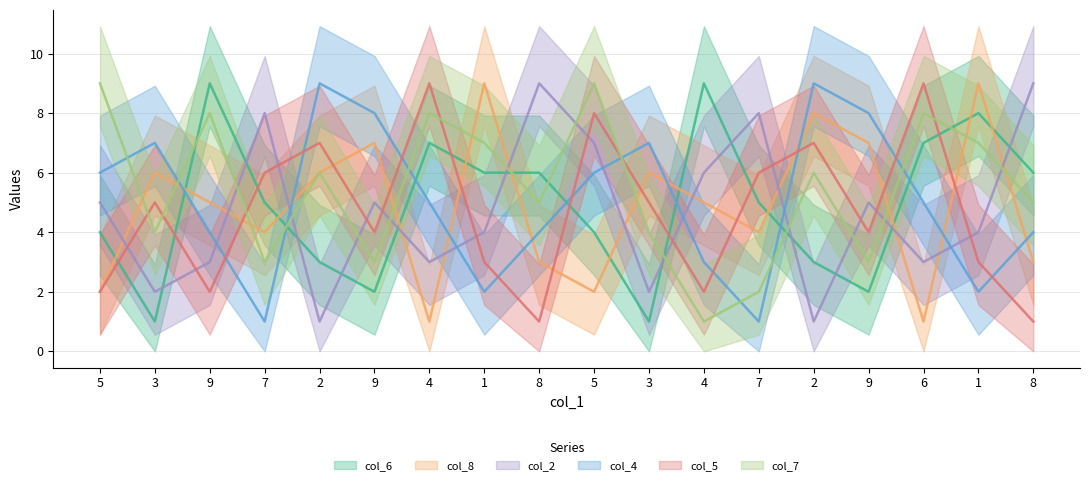

Where is the first local minimum for col_4?

7